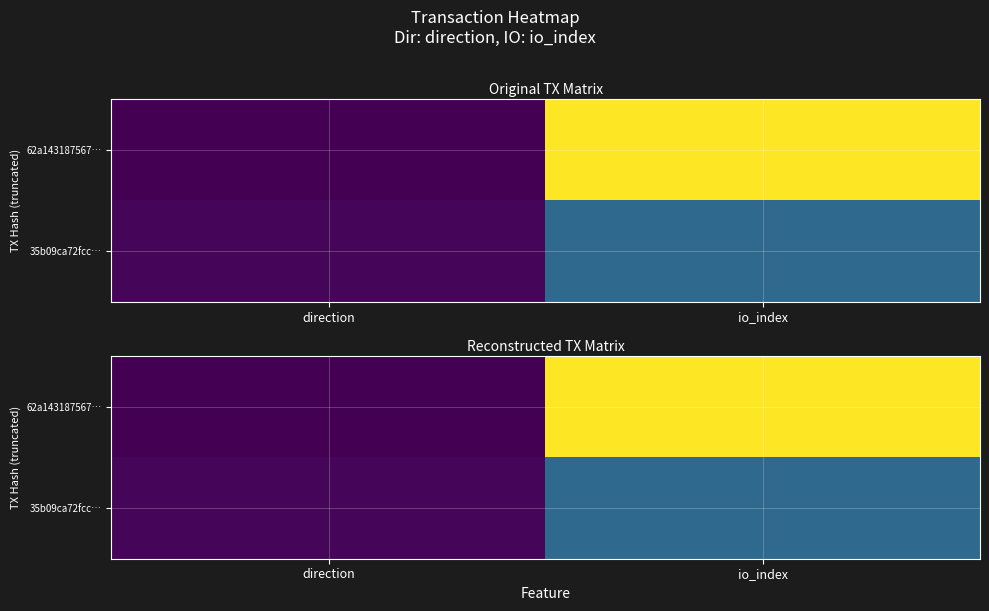

Where is 35b09ca72fcc… nearest to the value 0?

direction